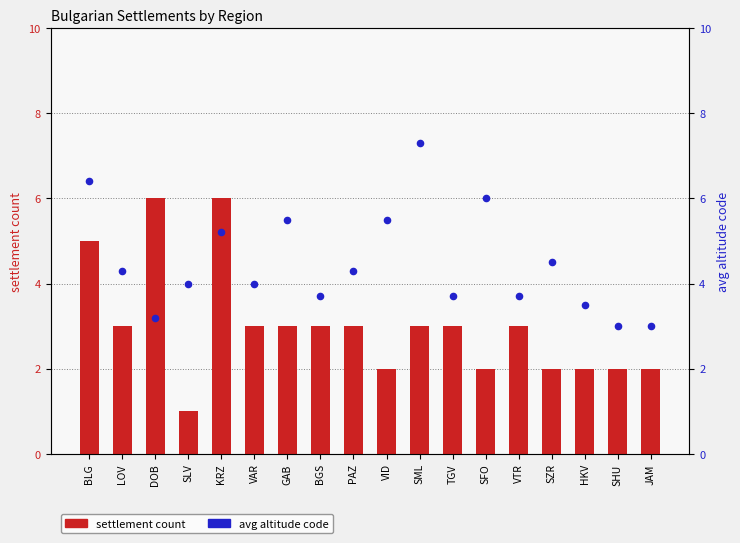

Which series has the largest total across all categories?

avg altitude code